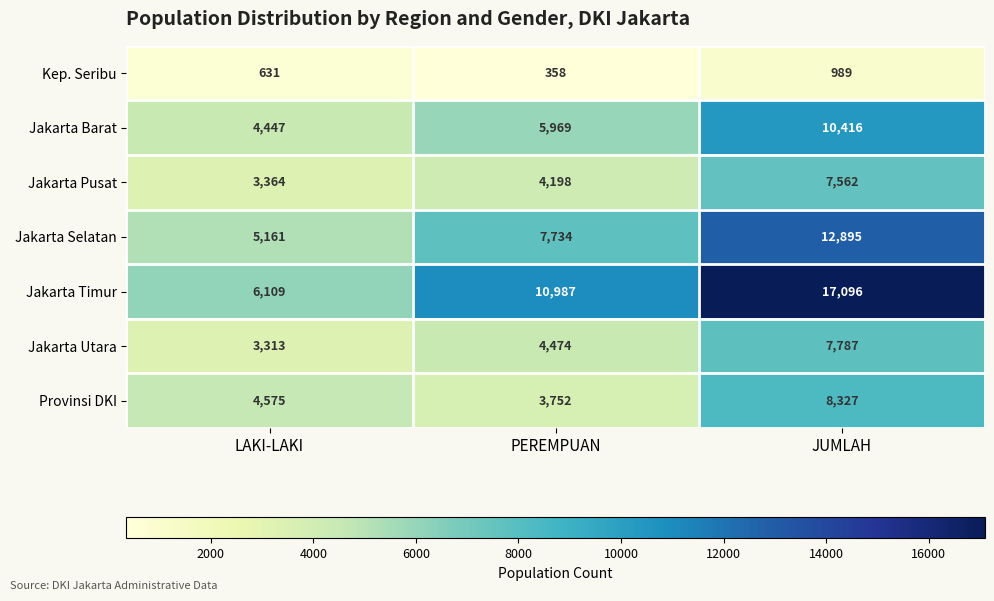

True or false: Jakarta Utara has a value of 1750 at PEREMPUAN.

False